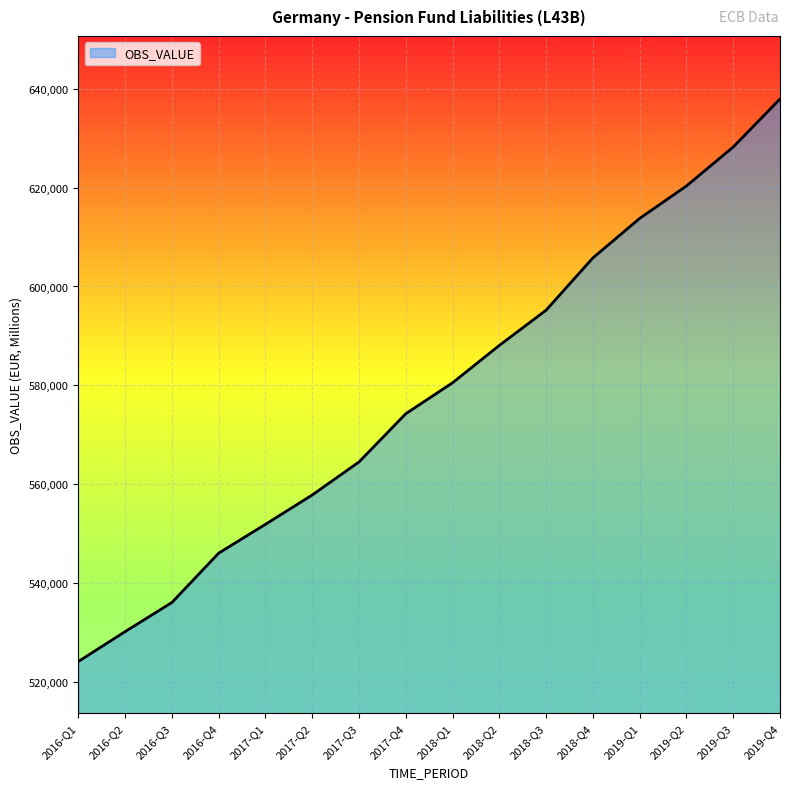

True or false: the data shows 574251 at 2017-Q4.

True